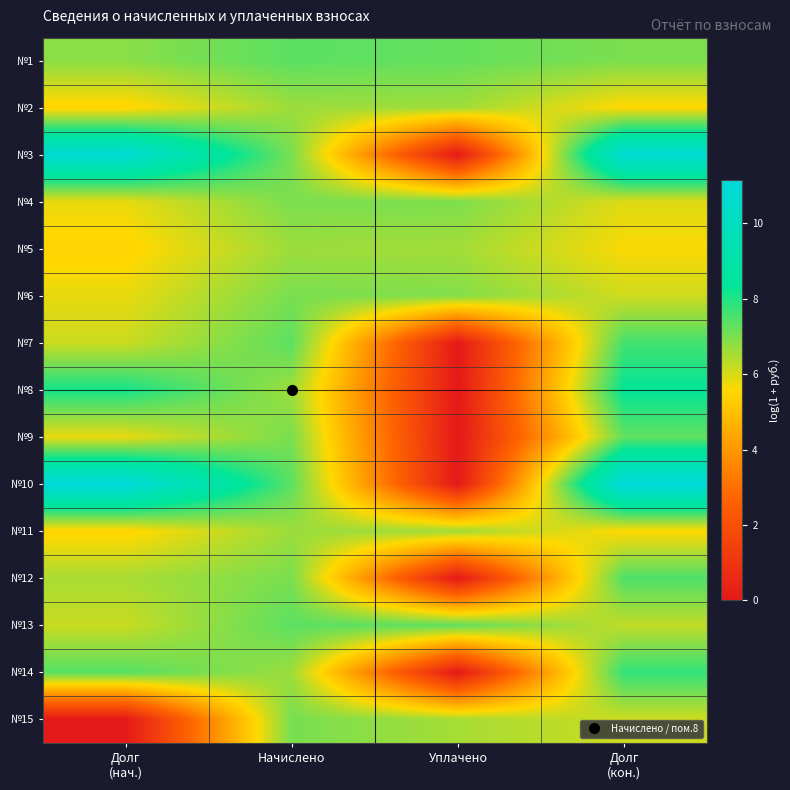

Which series has the largest range (max minus min)?

№10